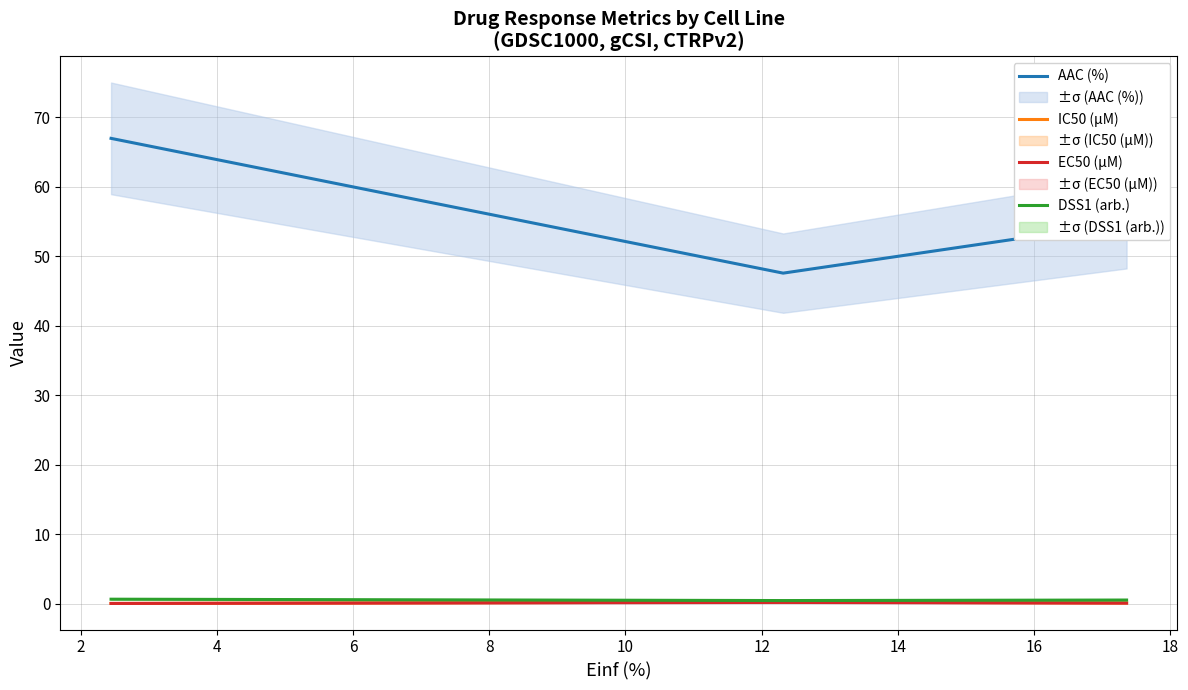

Rank the series at 4 from lowest to highest value.

EC50 (µM), IC50 (µM), DSS1 (arb.), AAC (%)